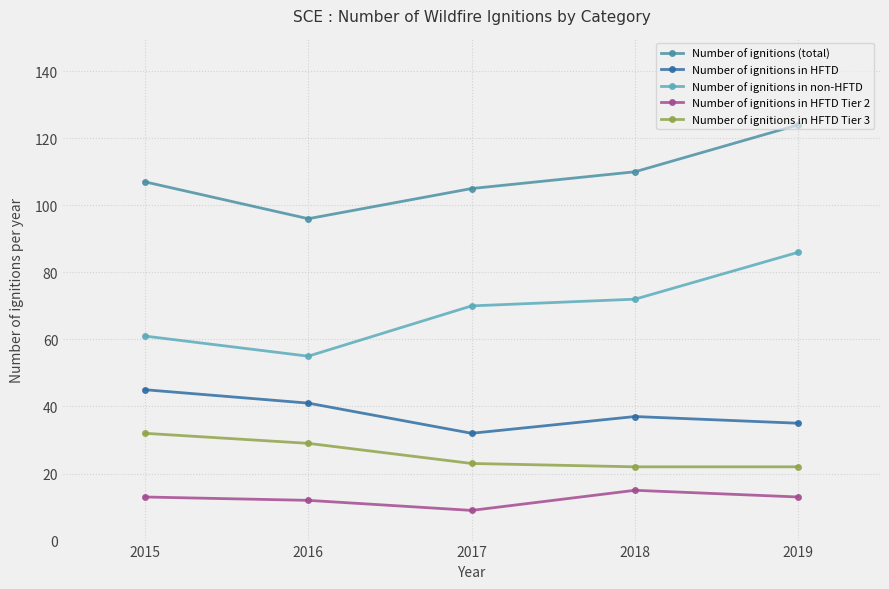

Is it true that Number of ignitions (total) equals 137 at 2017?

False